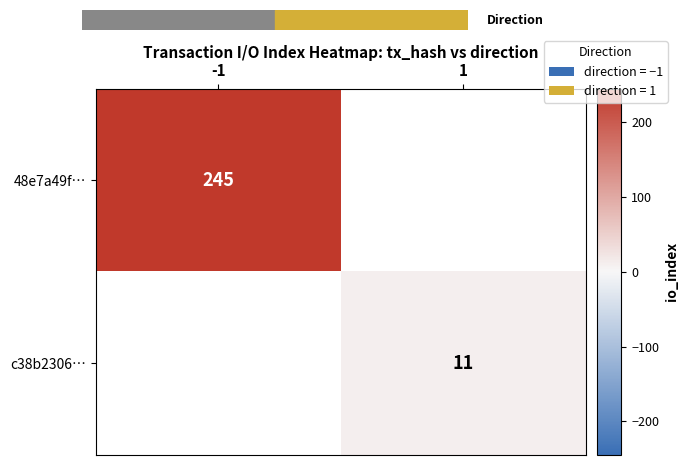

Rank the series at 1 from lowest to highest value.

48e7a49f…, c38b2306…